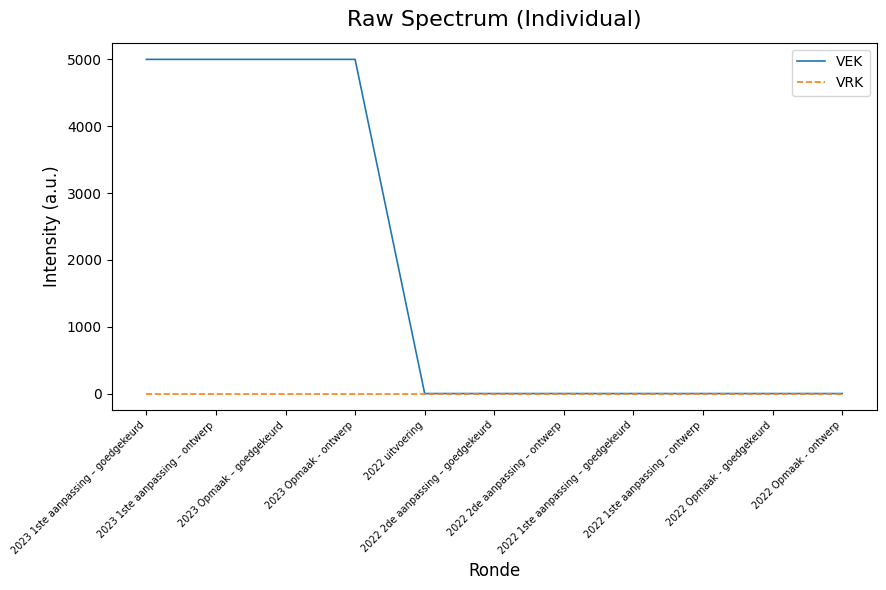

Which series has the largest total across all categories?

VEK